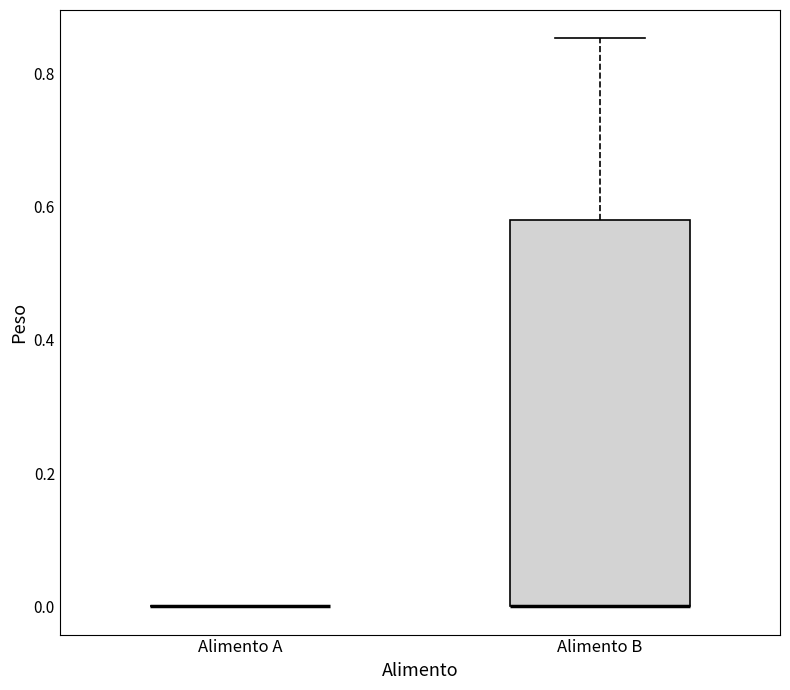

Reading left to right, transcribe this box plot: for each box, give where its median line is, the range the box spans, and where its two whiskers end, as read against the y-axis. The values are not printed on the chart, so give them approximately, as read against the axis.

Alimento A: box collapsed to a line at 0.00, whiskers 0.00 to 0.00
Alimento B: median 0.00 (drawn on the box's lower edge), box 0.00 to 0.58, whiskers 0.00 to 0.86